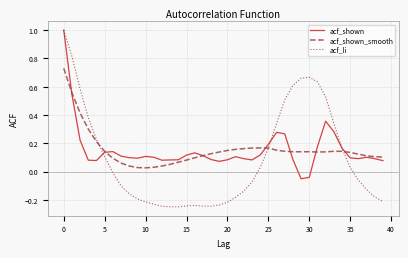

At how many categories does at least one series exceed 0?

40